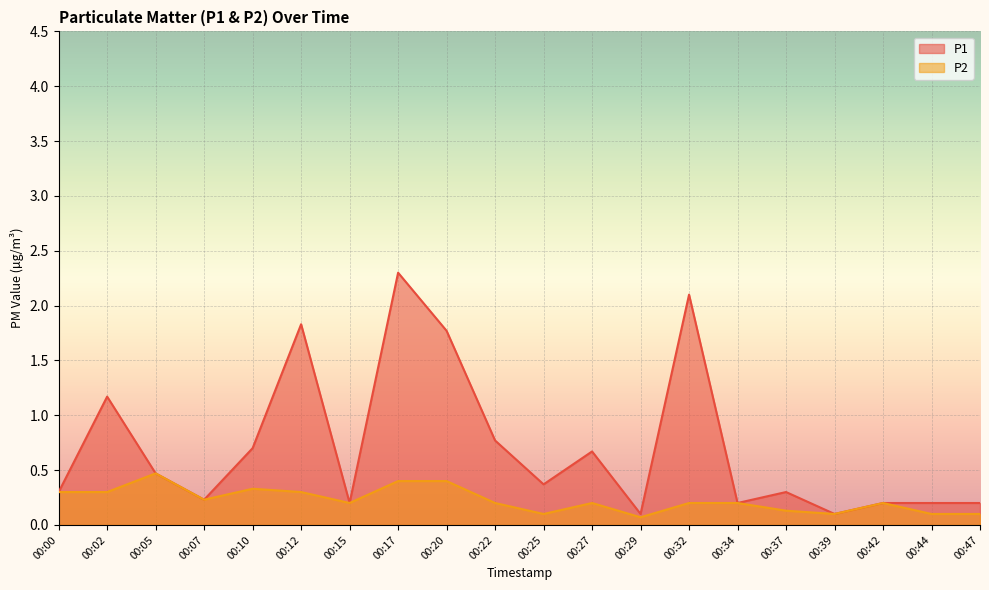

What are all the series names shown in the legend?

P1, P2